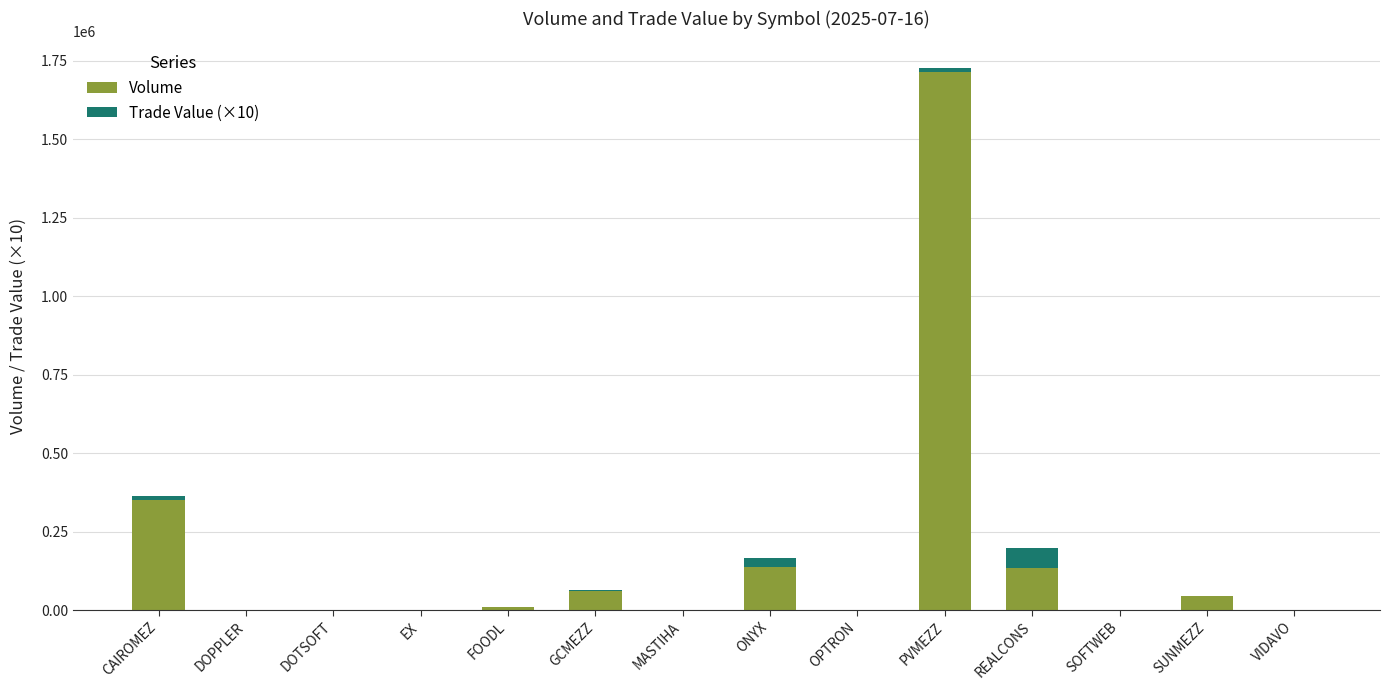

What is the highest value of the Volume series?

1713545.0